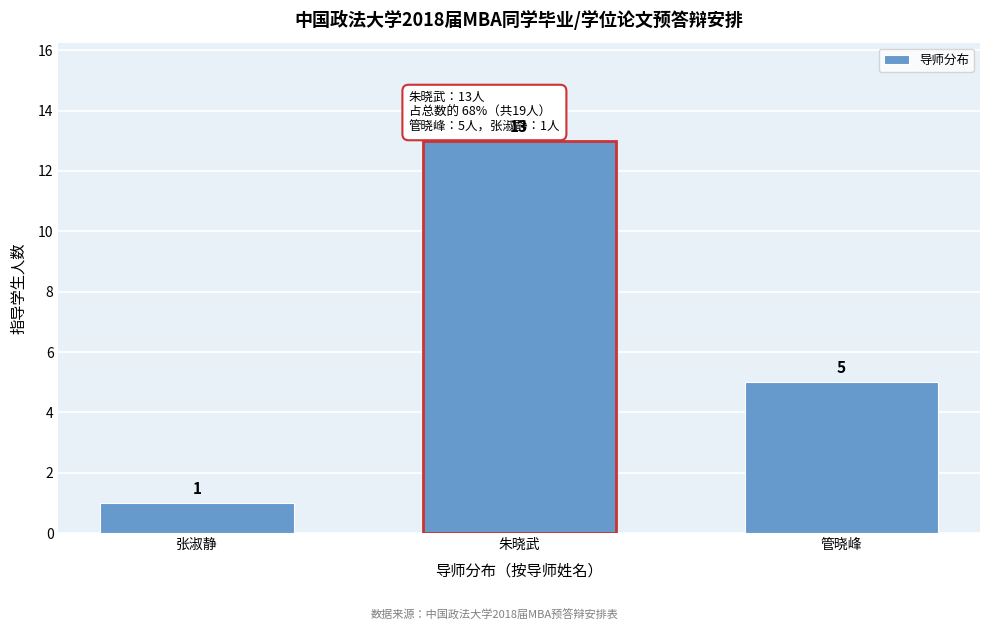

Reading left to right, extract all data points from this chart.

1	13	5